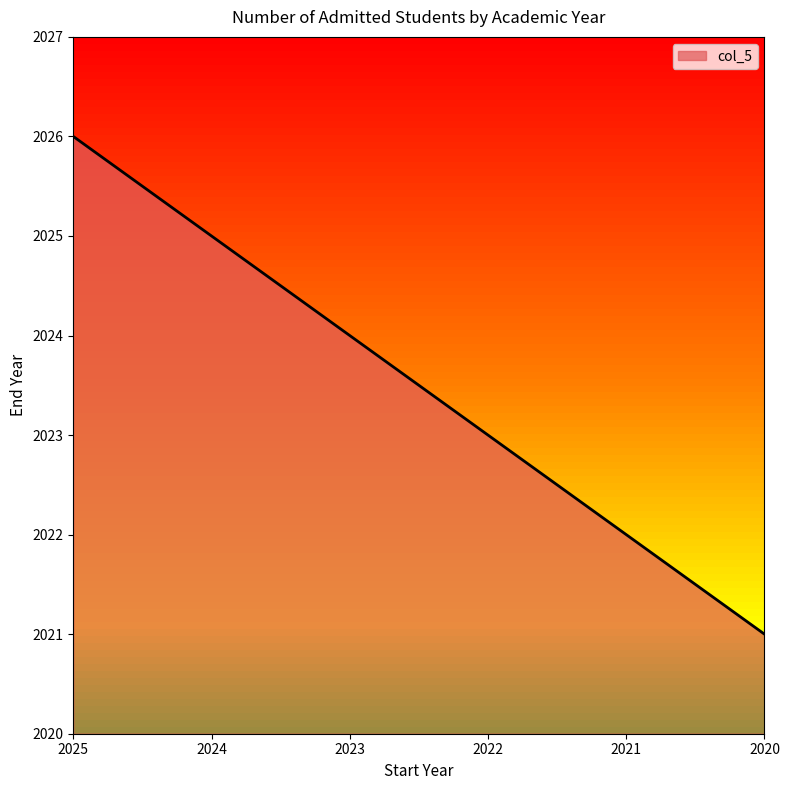

Reading left to right, transcribe all the data shown in this chart.

2026	2025	2024	2023	2022	2021